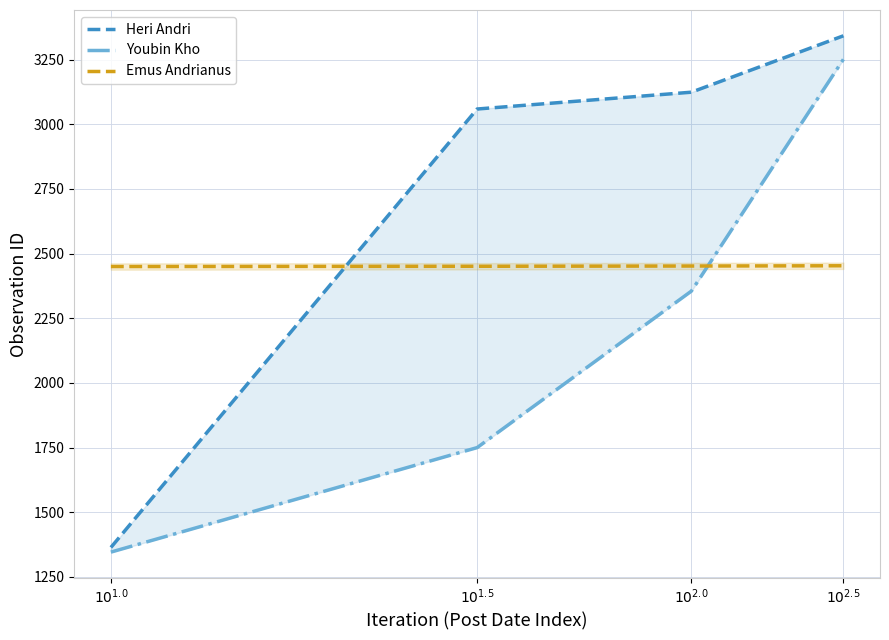

What is the minimum value for Heri Andri?

1364